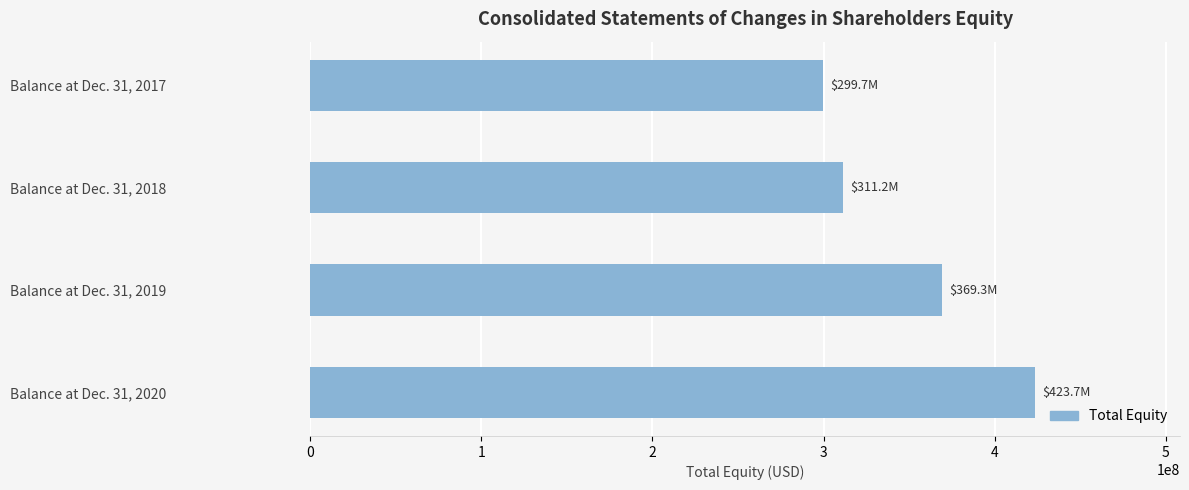

What is the ratio of the value at Balance at Dec. 31, 2017 to the value at Balance at Dec. 31, 2019?

0.8